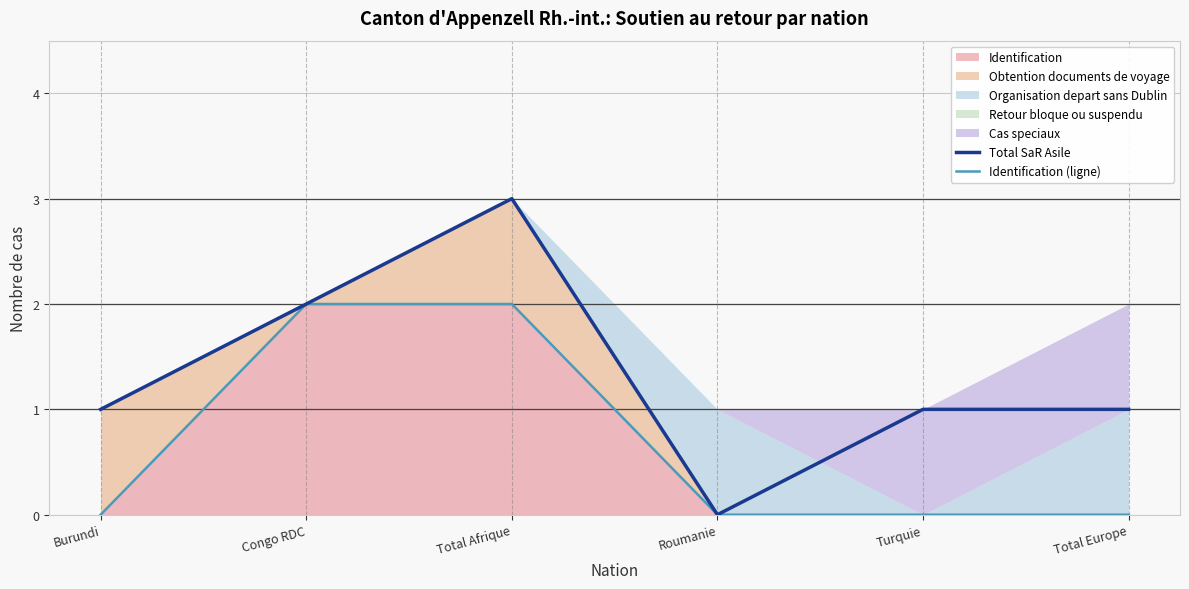

True or false: Identification (ligne) and Total SaR Asile cross at least once.

False